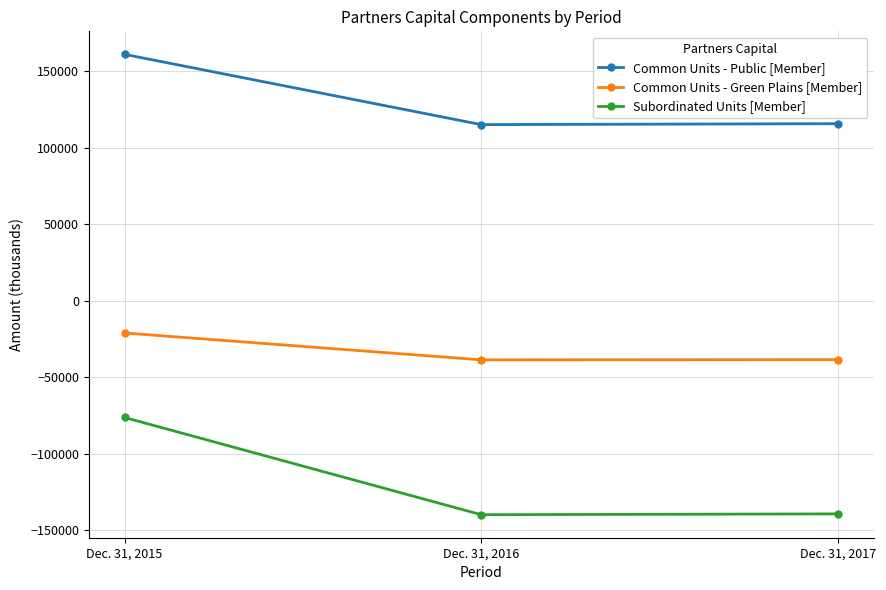

How many categories are shown in the chart?

3